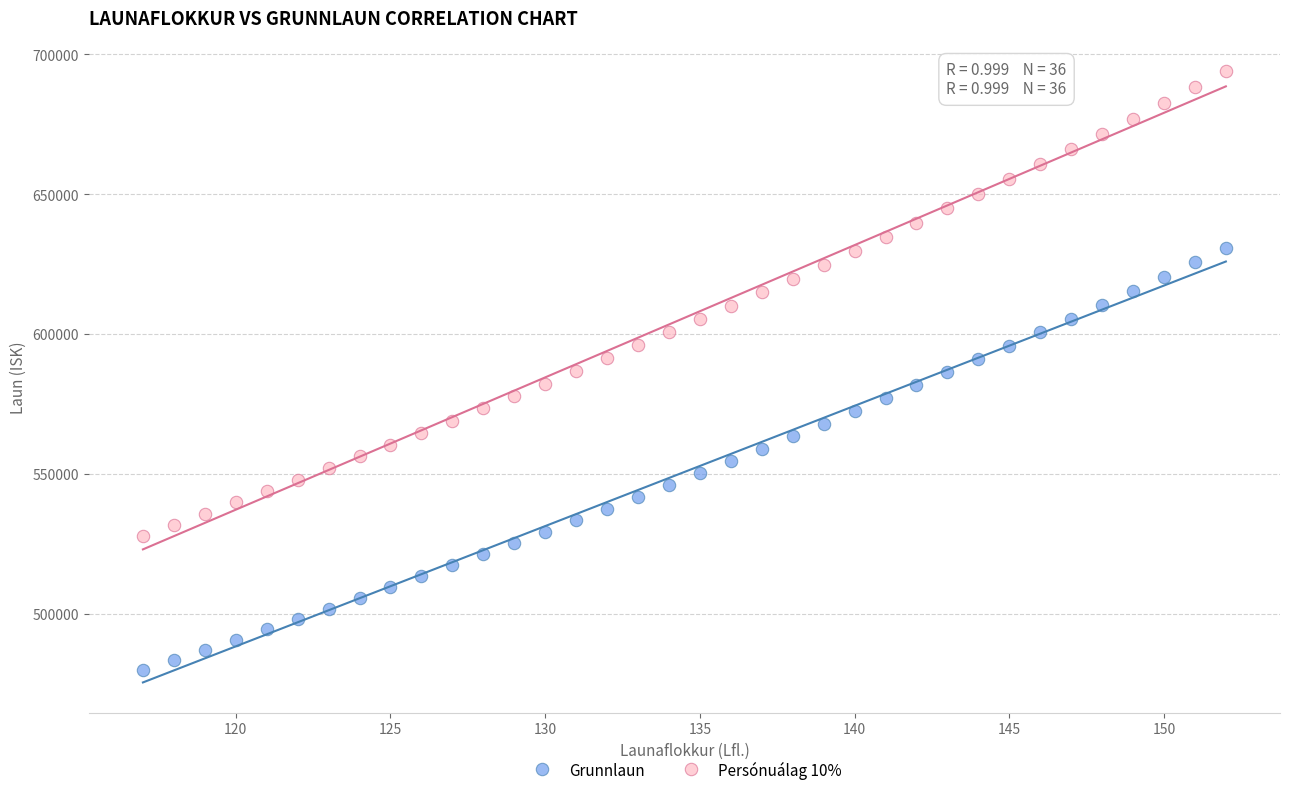

Which series contains the highest Y value?

Persónuálag 10%